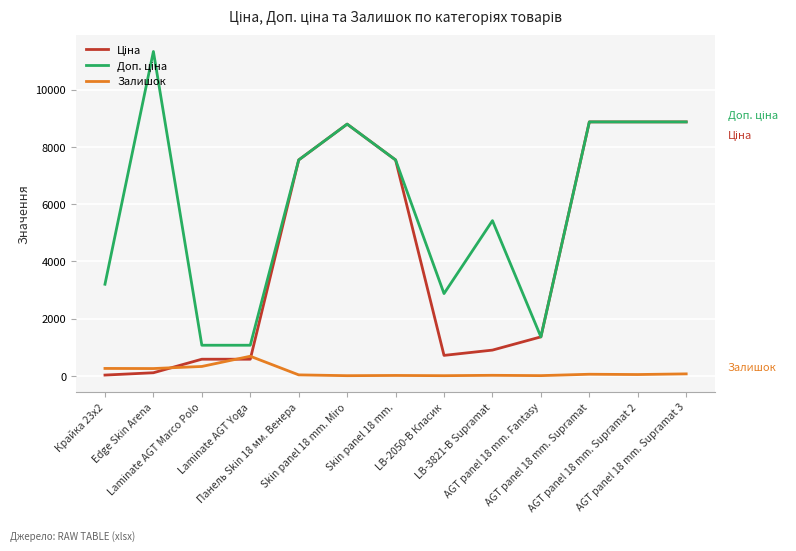

List the labels in order of Залишок value, largest first.

Laminate AGT Yoga, Laminate AGT Marco Polo, Крайка 23x2, Edge Skin Arena, AGT panel 18 mm. Supramat 3, AGT panel 18 mm. Supramat, AGT panel 18 mm. Supramat 2, Панель Skin 18 мм. Венера, LB-3821-В Supramat, Skin panel 18 mm., AGT panel 18 mm. Fantasy, Skin panel 18 mm. Miro, LB-2050-В Класик